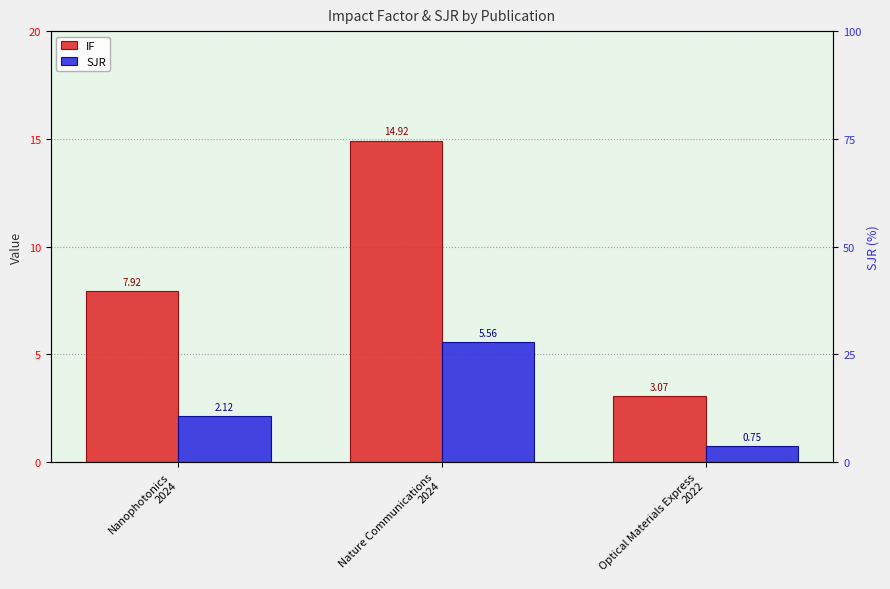

At how many categories does at least one series exceed 14?

1